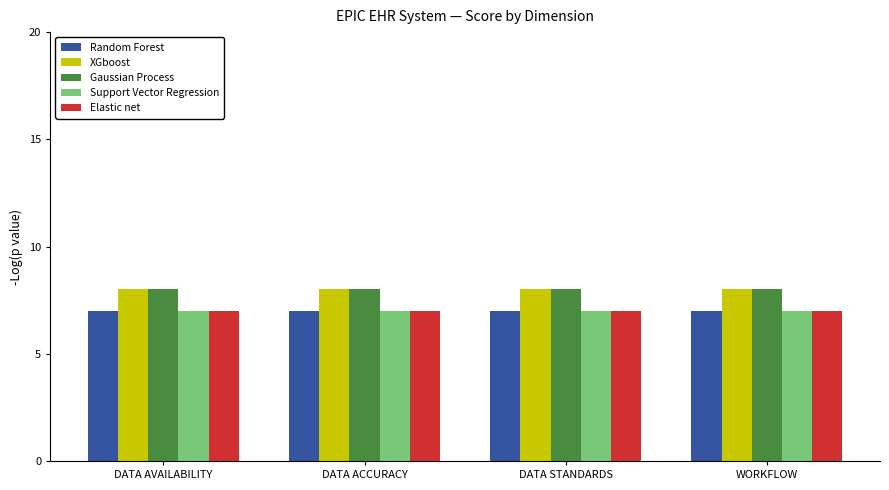

What is the smallest value displayed?

7